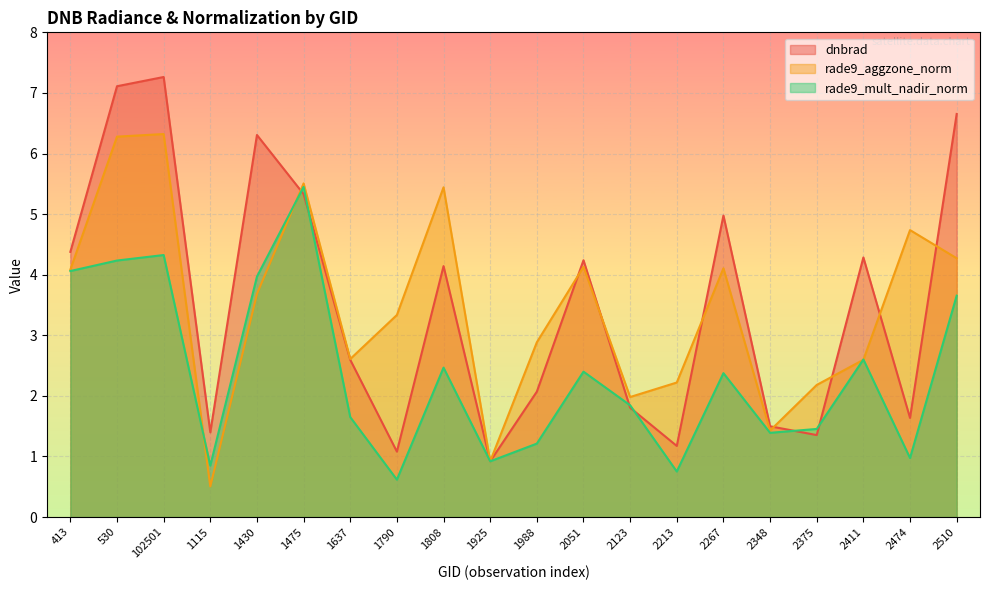

At 530, list the series in order from largest to smallest.

dnbrad, rade9_aggzone_norm, rade9_mult_nadir_norm